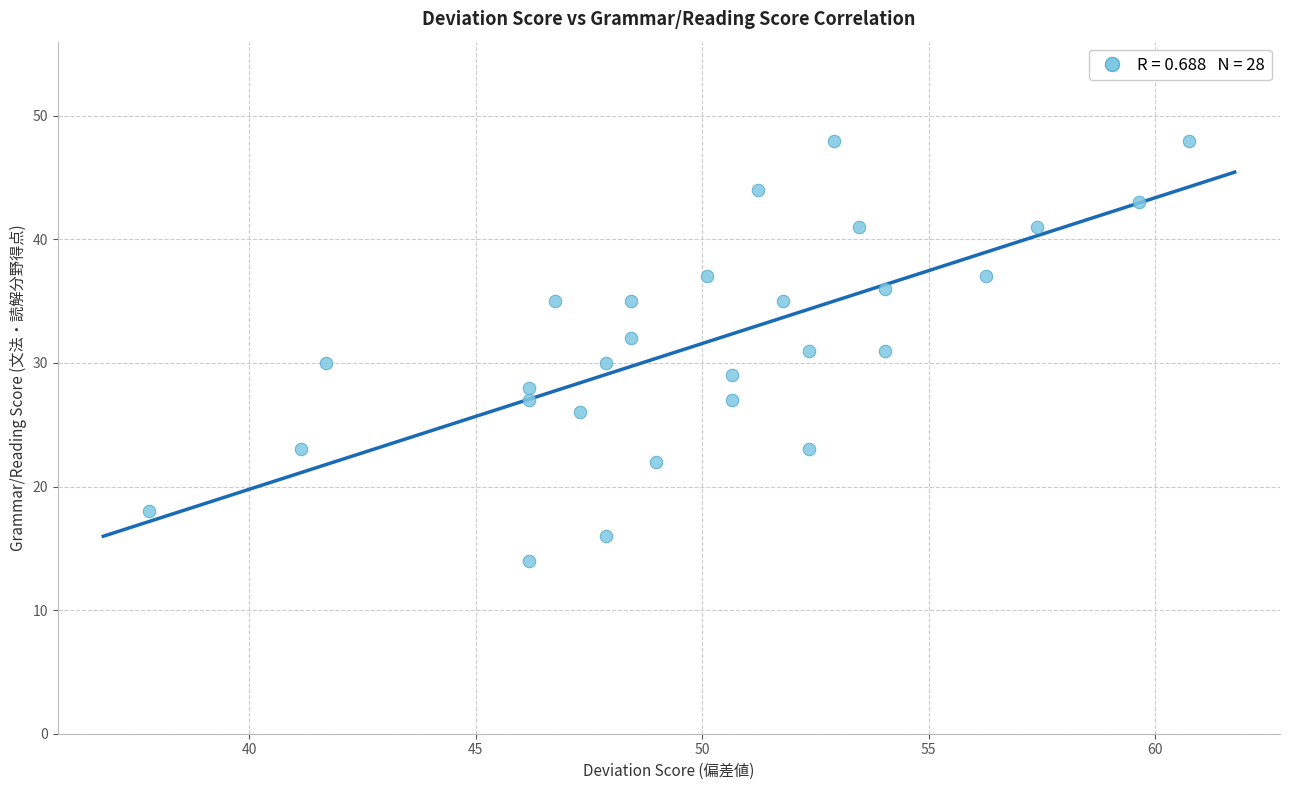

What is the range of Y values (max minus min)?

34